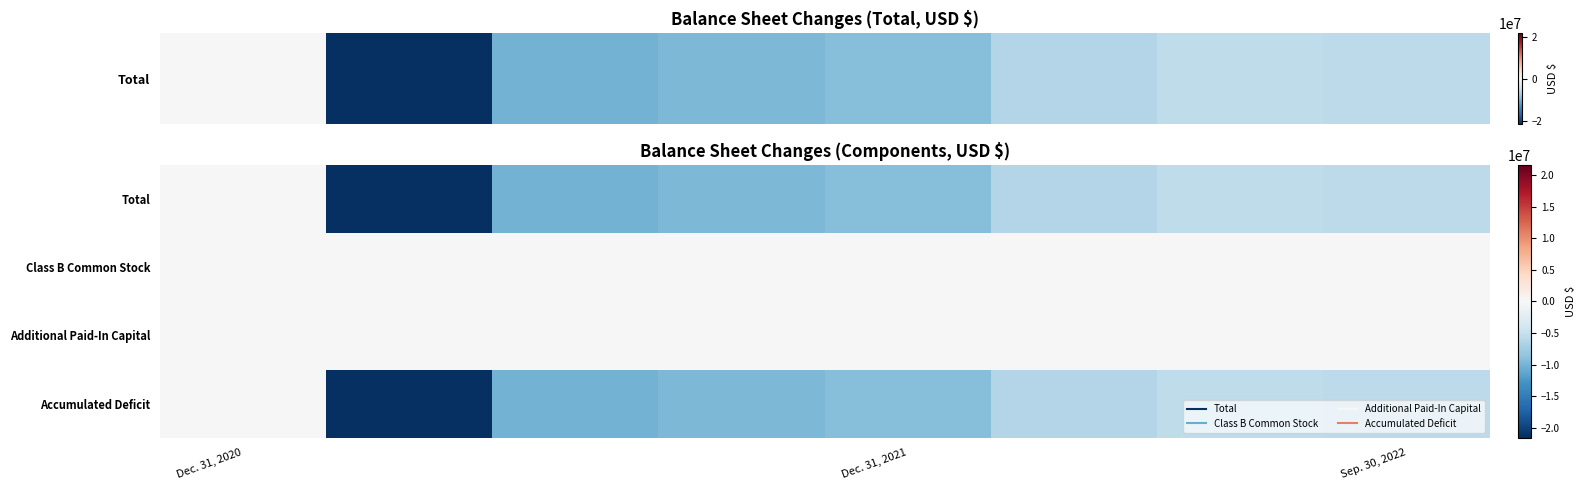

Reading right to left, what are all the values shown in this chart?

Total: -5662946	-5528500	-6244448	-9094812	-9682734	-10181459	-21507742	3789
Class B Common Stock: 313	313	313	313	313	313	313	313
Additional Paid-In Capital: 0	0	0	0	0	0	0	24687
Accumulated Deficit: -5663259	-5528813	-6244761	-9095125	-9683047	-10181772	-21508055	-21211